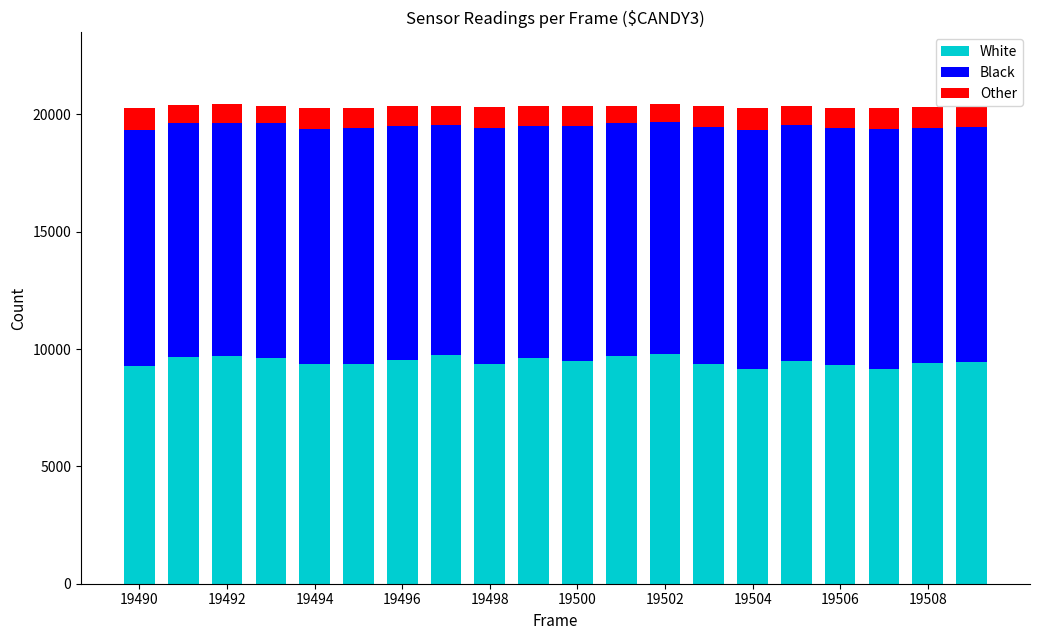

What is the minimum value for White?

9132